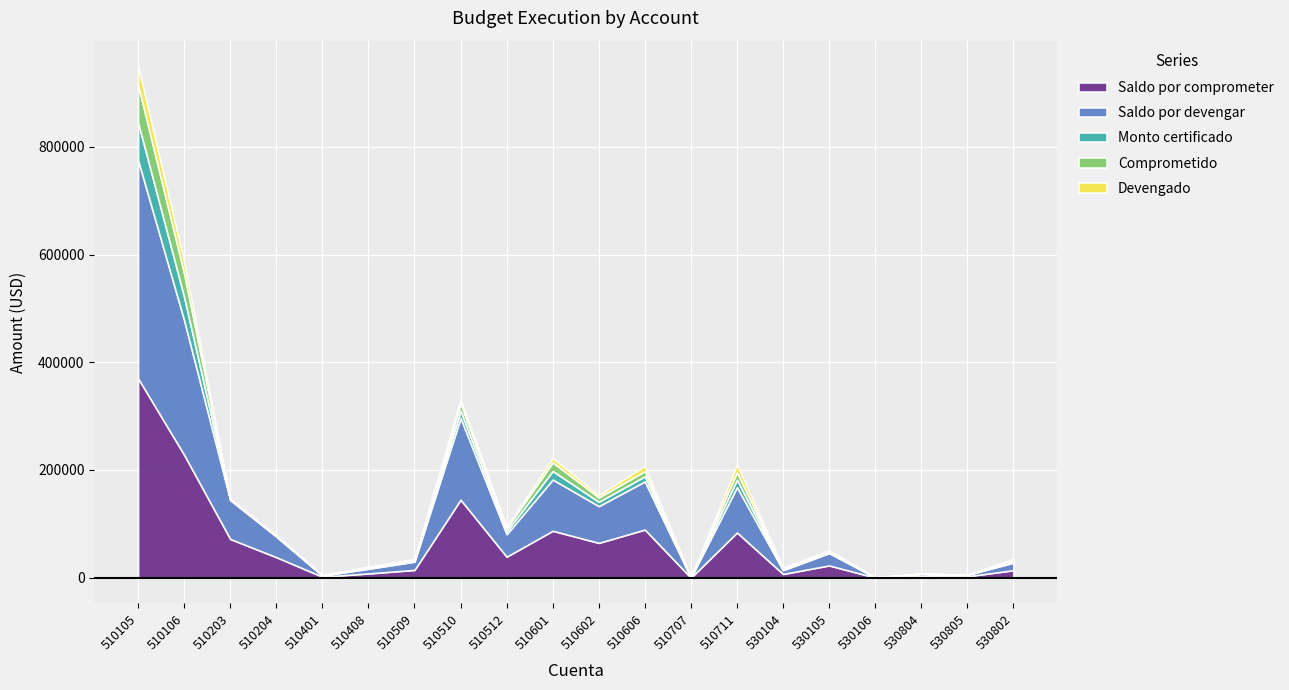

At which label does Saldo por devengar first exceed 38322?

510105